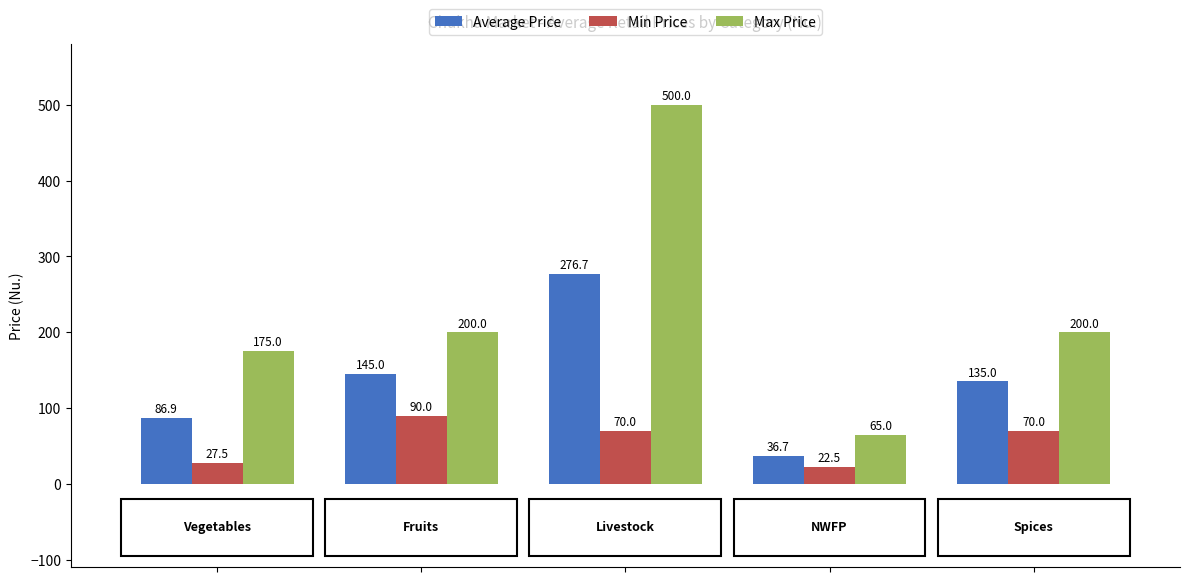

Does the chart contain stacked bars?

No